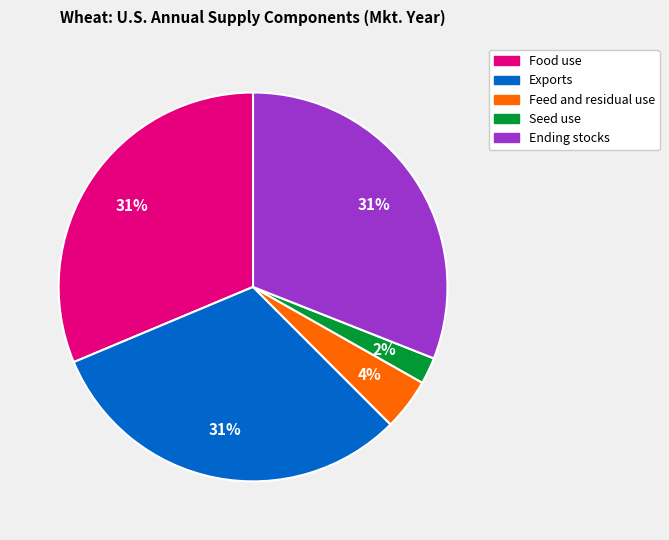

To the nearest percent, what is the difference between the largest and smallest slice percentages?

29%